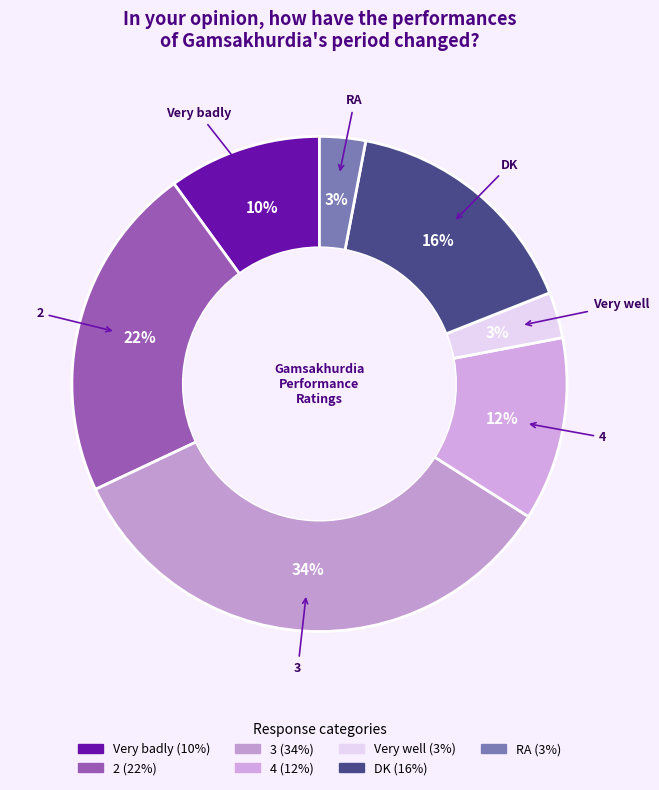

Does 2 represent more than half of the total?

No